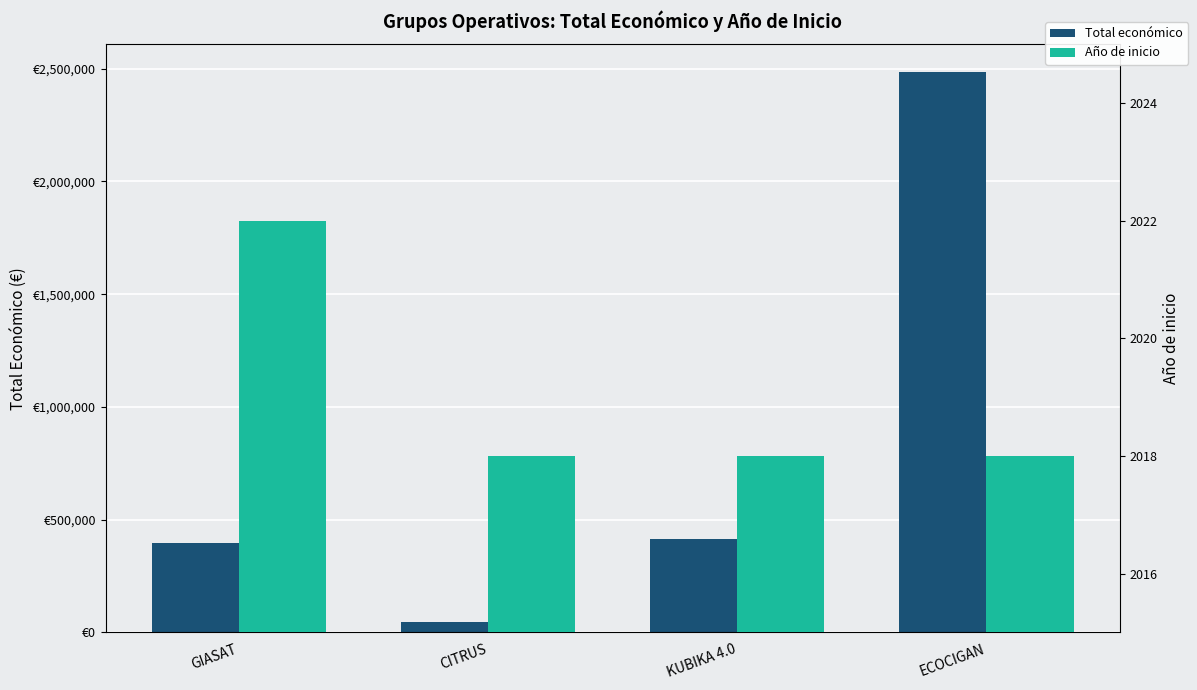

Rank the categories by Año de inicio value from lowest to highest.

CITRUS, KUBIKA 4.0, ECOCIGAN, GIASAT